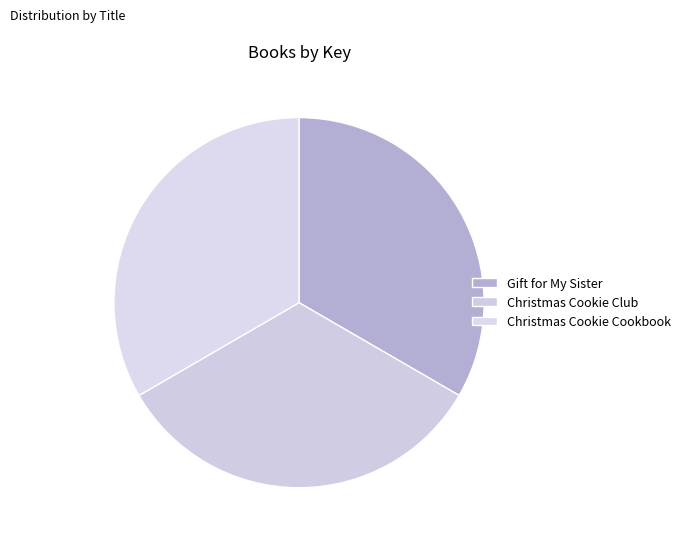

Does Gift for My Sister represent more than half of the total?

No